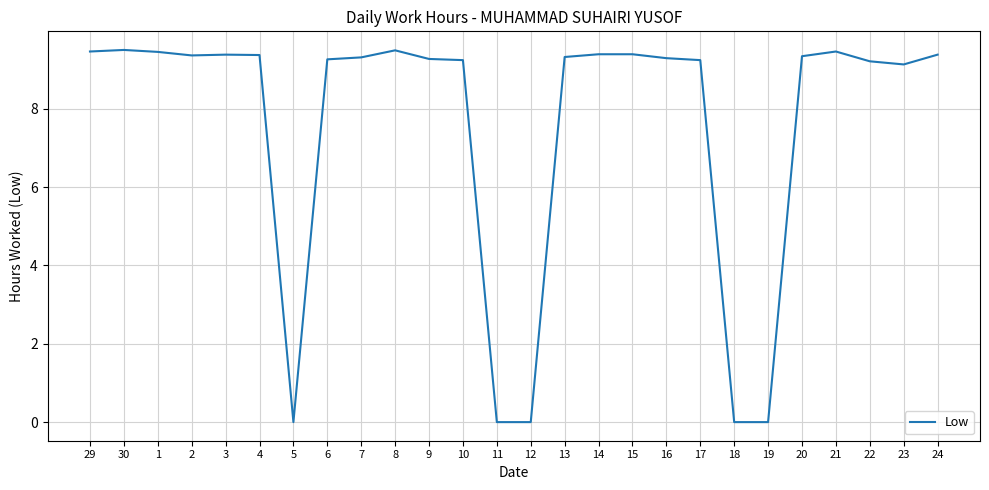

The chart shows a value of 4.4 at 22. True or false?

False